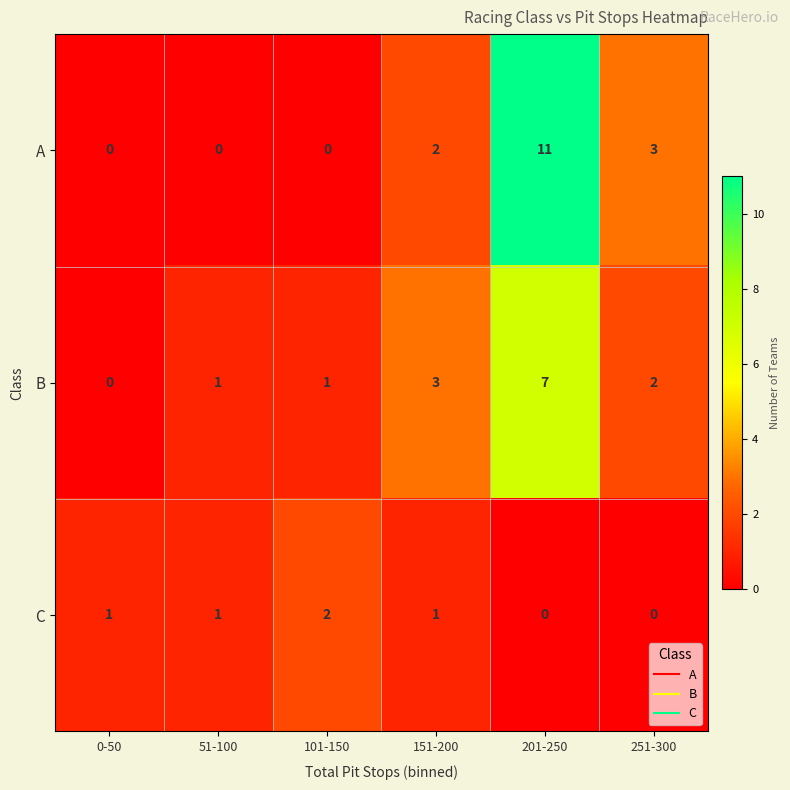

At which category does the chart reach its peak across all series?

201-250